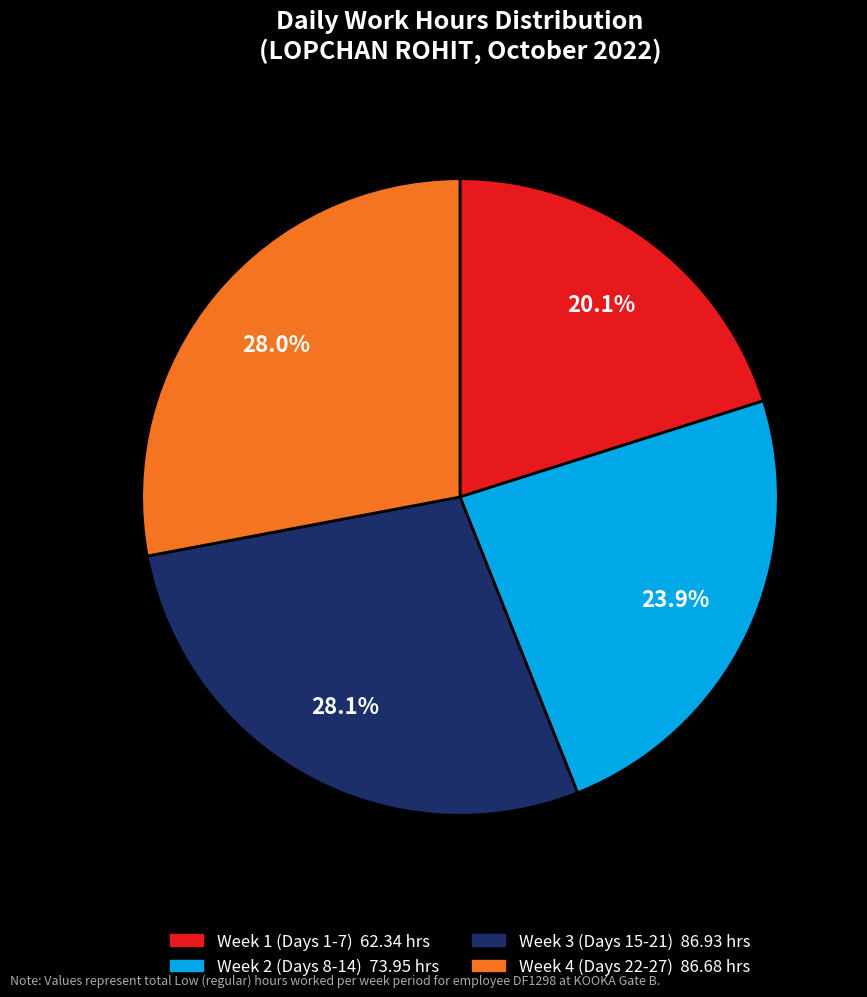

Is there a majority slice in this chart?

No